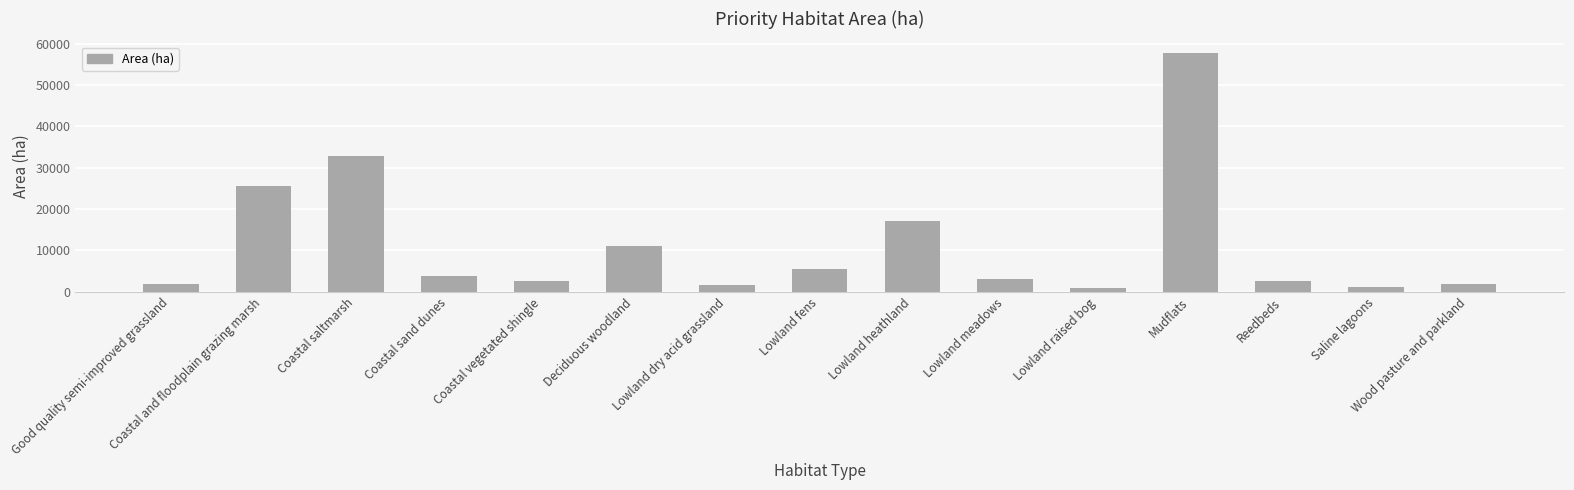

Where is the data nearest to the value 29271?

Coastal saltmarsh